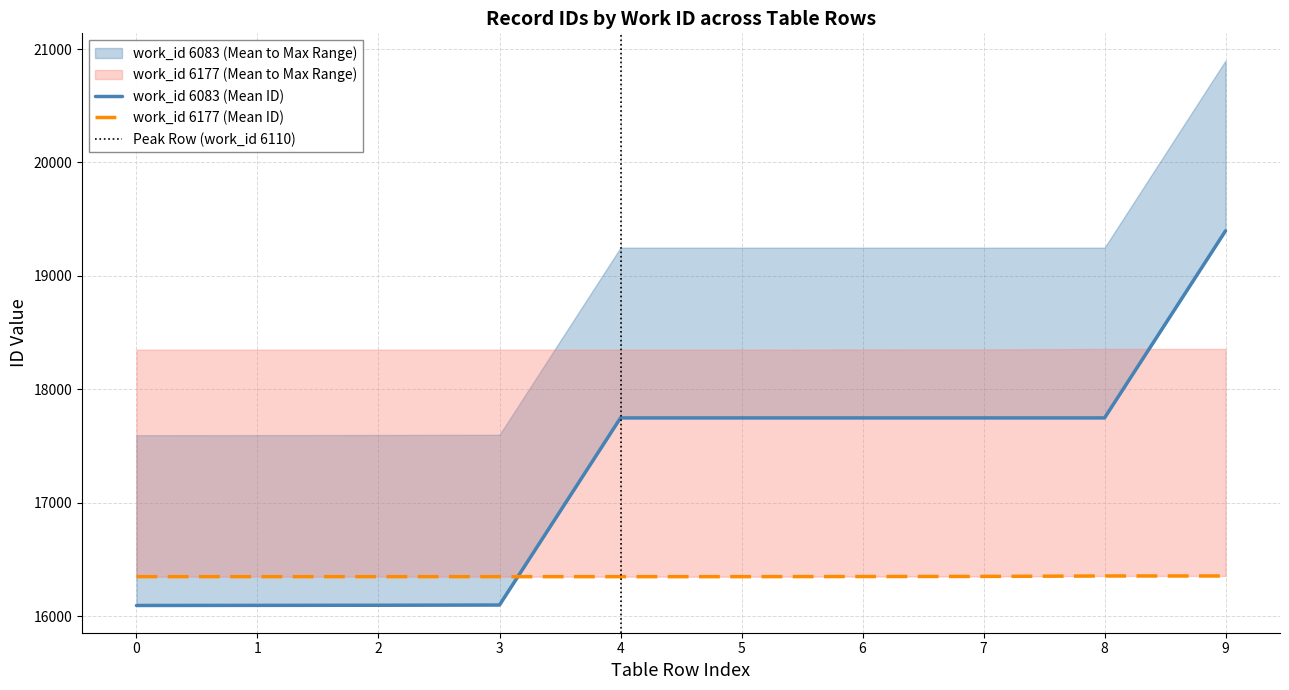

How many intersections are there between work_id_6177 and work_id_6083?

1